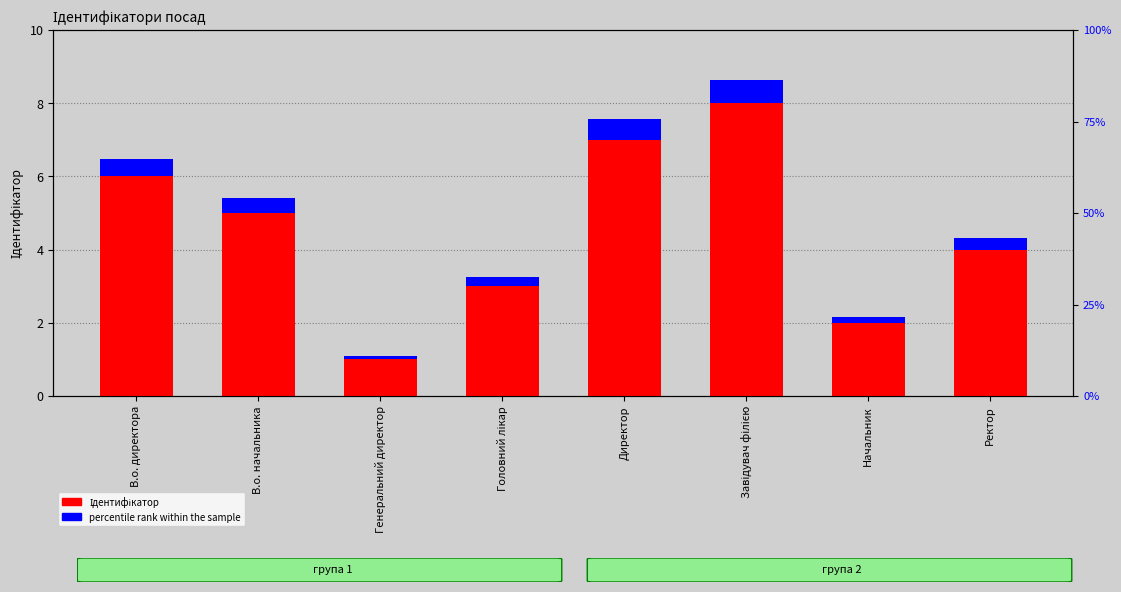

What is the label of the 7th bar from the left?

Начальник